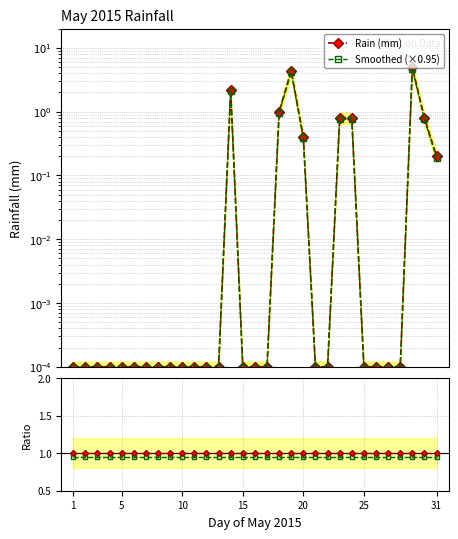

Does the chart display data point markers on the line(s)?

Yes